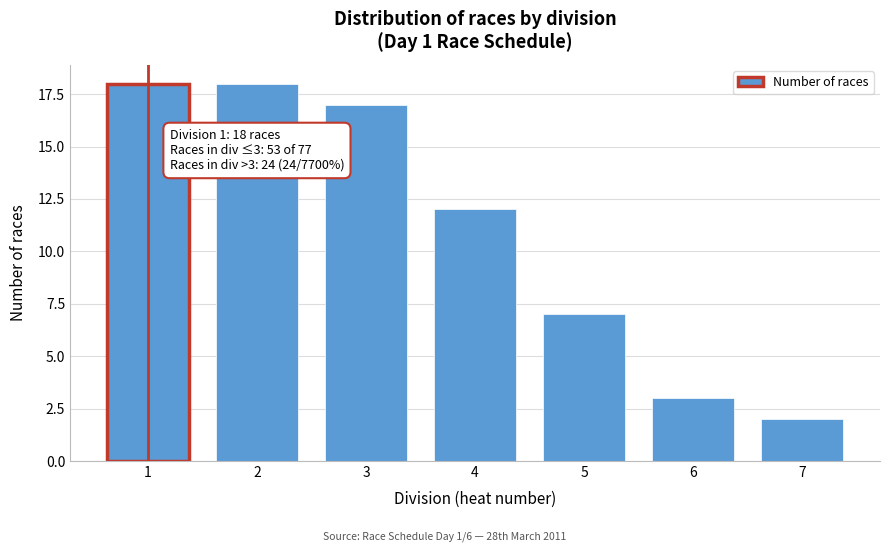

Reading left to right, extract all data points from this chart.

1=18	2=18	3=17	4=12	5=7	6=3	7=2